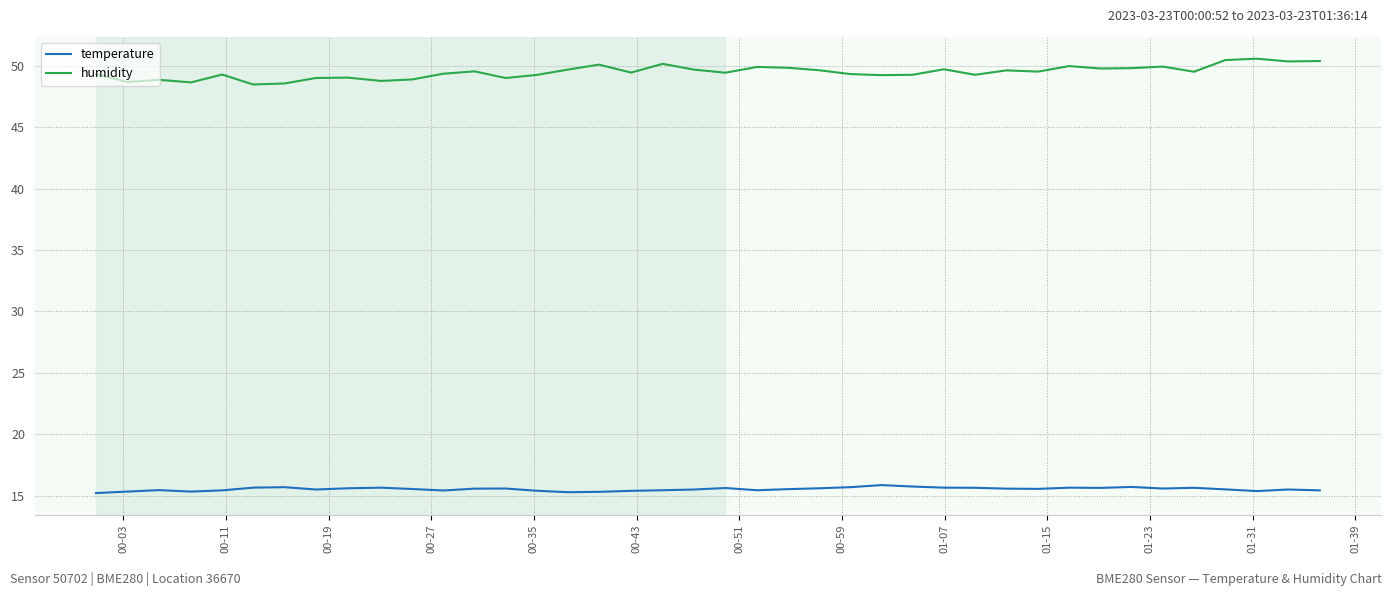

What is the greatest value displayed?

50.6